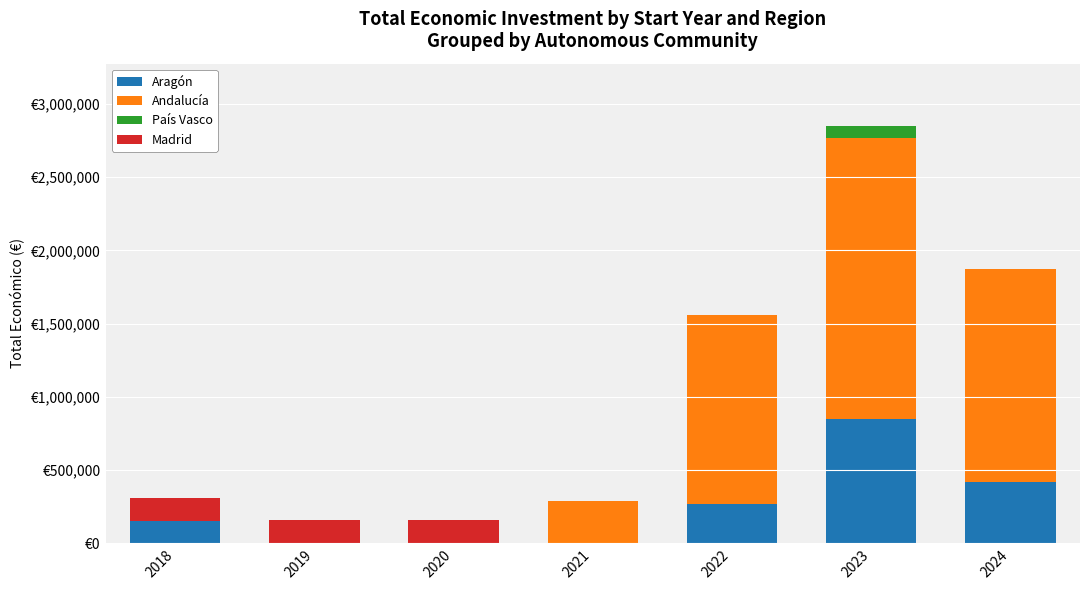

At 2019, list the series in order from largest to smallest.

Madrid, Aragón, Andalucía, País Vasco